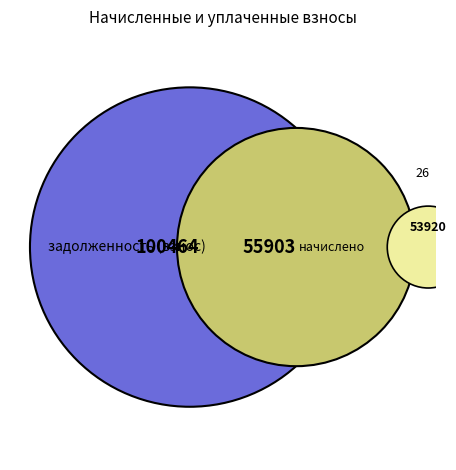

Is there any slice that represents more than half of the pie?

No